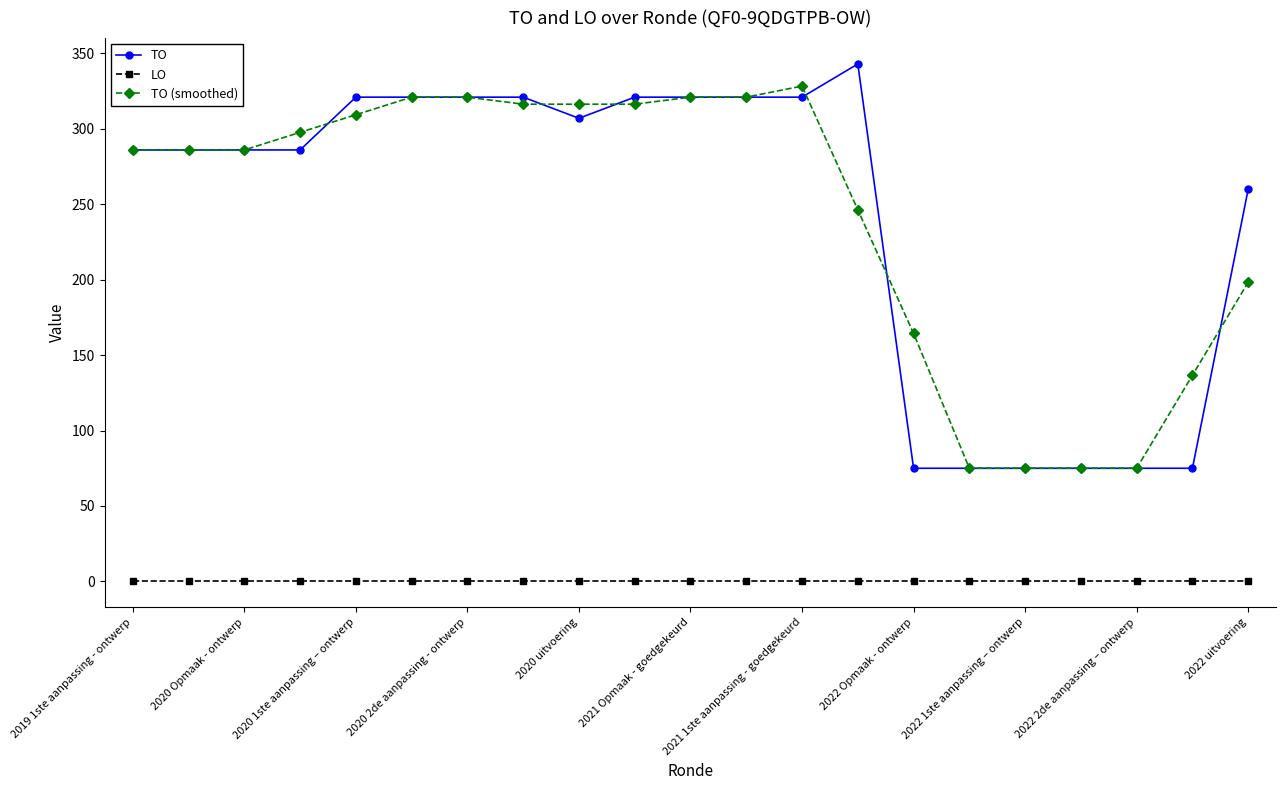

True or false: TO has more than 0 interior local peaks.

True